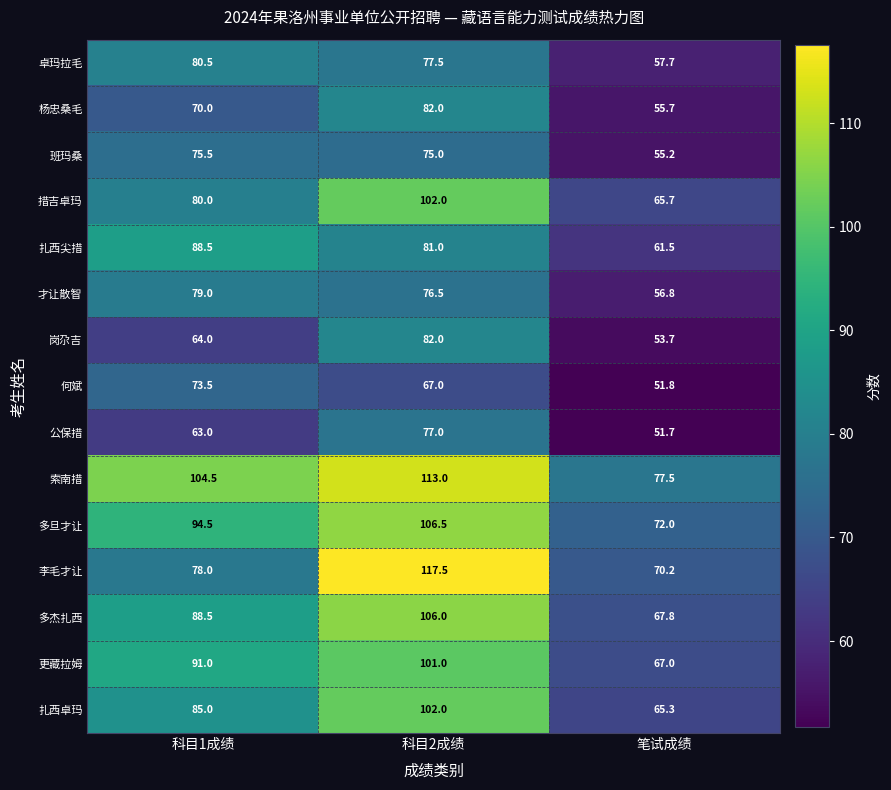

What value does the 多旦才让 series have at 笔试成绩?

72.0